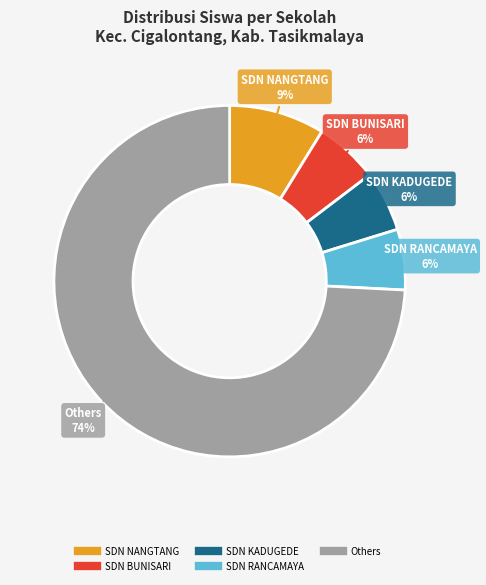

To the nearest percent, what is the average slice percentage?

20%